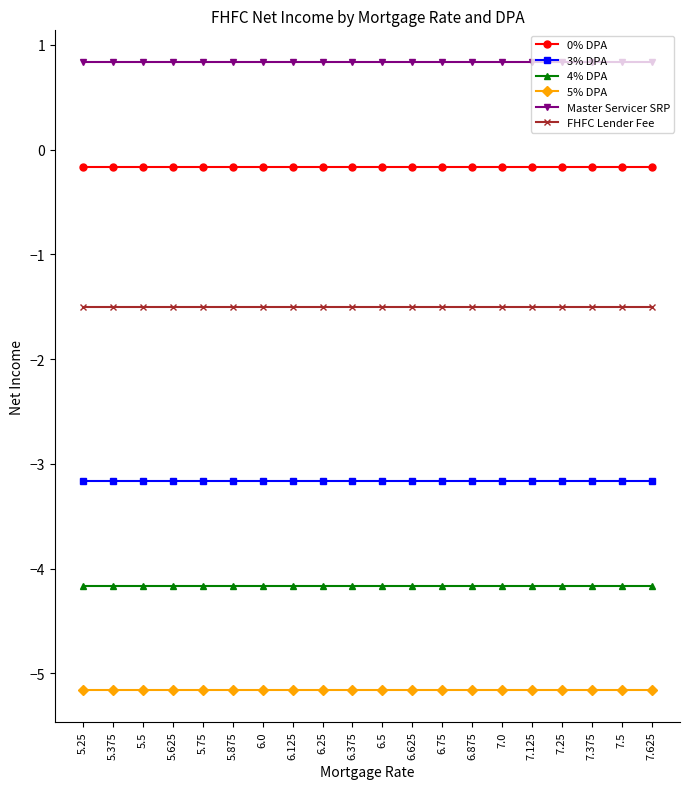

Reading left to right, extract all data points from this chart.

0% DPA: 5.25=-0.2	5.375=-0.2	5.5=-0.2	5.625=-0.2	5.75=-0.2	5.875=-0.2	6.0=-0.2	6.125=-0.2	6.25=-0.2	6.375=-0.2	6.5=-0.2	6.625=-0.2	6.75=-0.2	6.875=-0.2	7.0=-0.2	7.125=-0.2	7.25=-0.2	7.375=-0.2	7.5=-0.2	7.625=-0.2
3% DPA: 5.25=-3.2	5.375=-3.2	5.5=-3.2	5.625=-3.2	5.75=-3.2	5.875=-3.2	6.0=-3.2	6.125=-3.2	6.25=-3.2	6.375=-3.2	6.5=-3.2	6.625=-3.2	6.75=-3.2	6.875=-3.2	7.0=-3.2	7.125=-3.2	7.25=-3.2	7.375=-3.2	7.5=-3.2	7.625=-3.2
4% DPA: 5.25=-4.2	5.375=-4.2	5.5=-4.2	5.625=-4.2	5.75=-4.2	5.875=-4.2	6.0=-4.2	6.125=-4.2	6.25=-4.2	6.375=-4.2	6.5=-4.2	6.625=-4.2	6.75=-4.2	6.875=-4.2	7.0=-4.2	7.125=-4.2	7.25=-4.2	7.375=-4.2	7.5=-4.2	7.625=-4.2
5% DPA: 5.25=-5.2	5.375=-5.2	5.5=-5.2	5.625=-5.2	5.75=-5.2	5.875=-5.2	6.0=-5.2	6.125=-5.2	6.25=-5.2	6.375=-5.2	6.5=-5.2	6.625=-5.2	6.75=-5.2	6.875=-5.2	7.0=-5.2	7.125=-5.2	7.25=-5.2	7.375=-5.2	7.5=-5.2	7.625=-5.2
Master Servicer SRP: 5.25=0.8	5.375=0.8	5.5=0.8	5.625=0.8	5.75=0.8	5.875=0.8	6.0=0.8	6.125=0.8	6.25=0.8	6.375=0.8	6.5=0.8	6.625=0.8	6.75=0.8	6.875=0.8	7.0=0.8	7.125=0.8	7.25=0.8	7.375=0.8	7.5=0.8	7.625=0.8
FHFC Lender Fee: 5.25=-1.5	5.375=-1.5	5.5=-1.5	5.625=-1.5	5.75=-1.5	5.875=-1.5	6.0=-1.5	6.125=-1.5	6.25=-1.5	6.375=-1.5	6.5=-1.5	6.625=-1.5	6.75=-1.5	6.875=-1.5	7.0=-1.5	7.125=-1.5	7.25=-1.5	7.375=-1.5	7.5=-1.5	7.625=-1.5